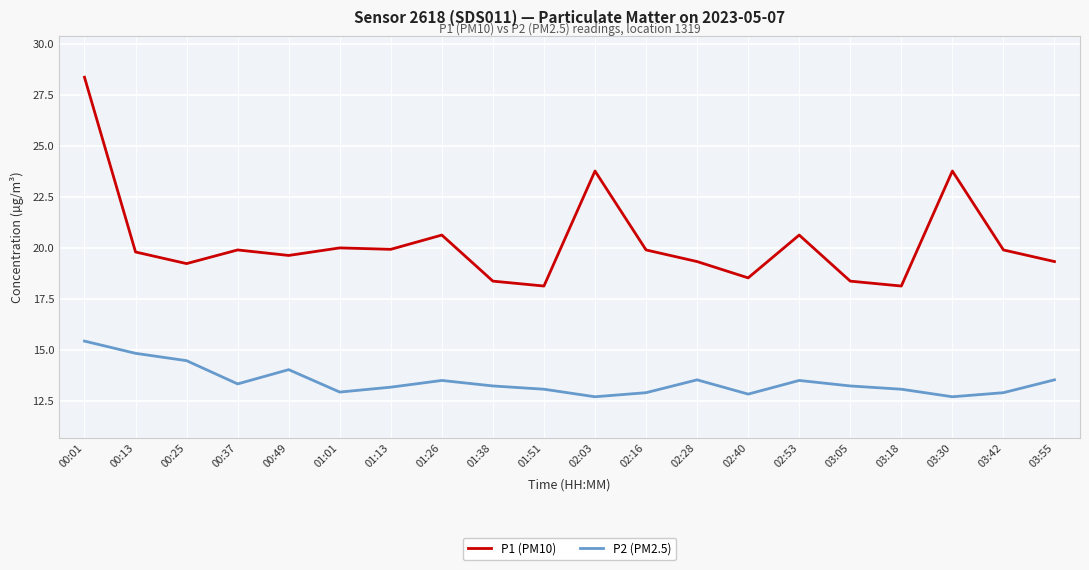

Count the number of data series in this chart.

2